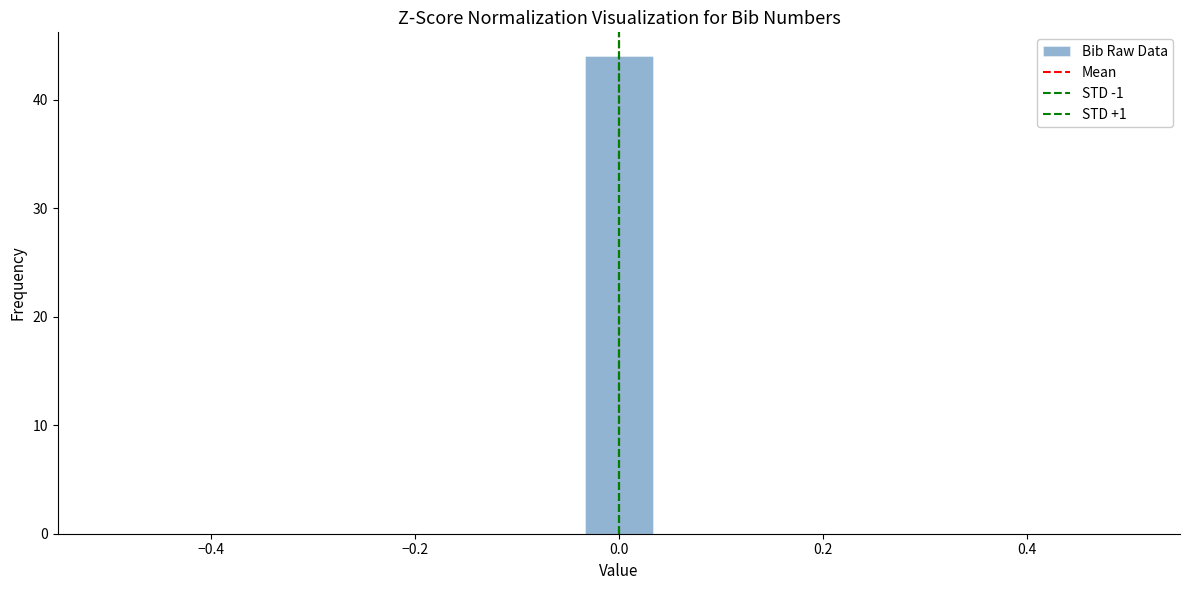

Read against the x-axis, roughly where is the centre of the tallest bar?

0.00